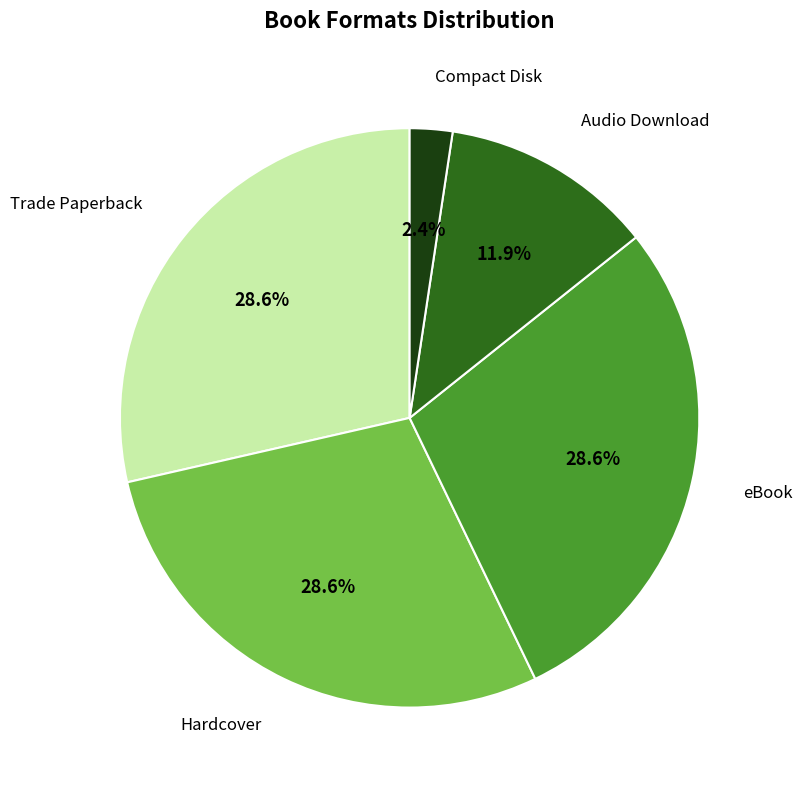

Is the sum of Trade Paperback and Hardcover greater than half?

Yes